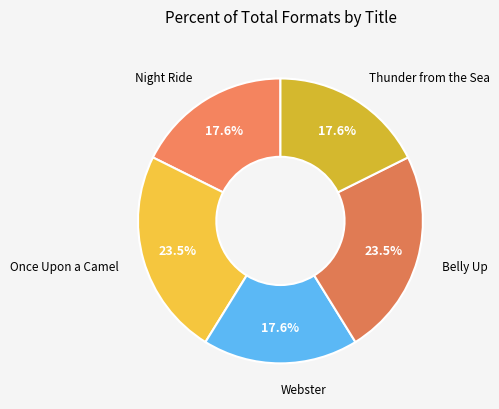

Does Once Upon a Camel account for over 50% of the chart?

No